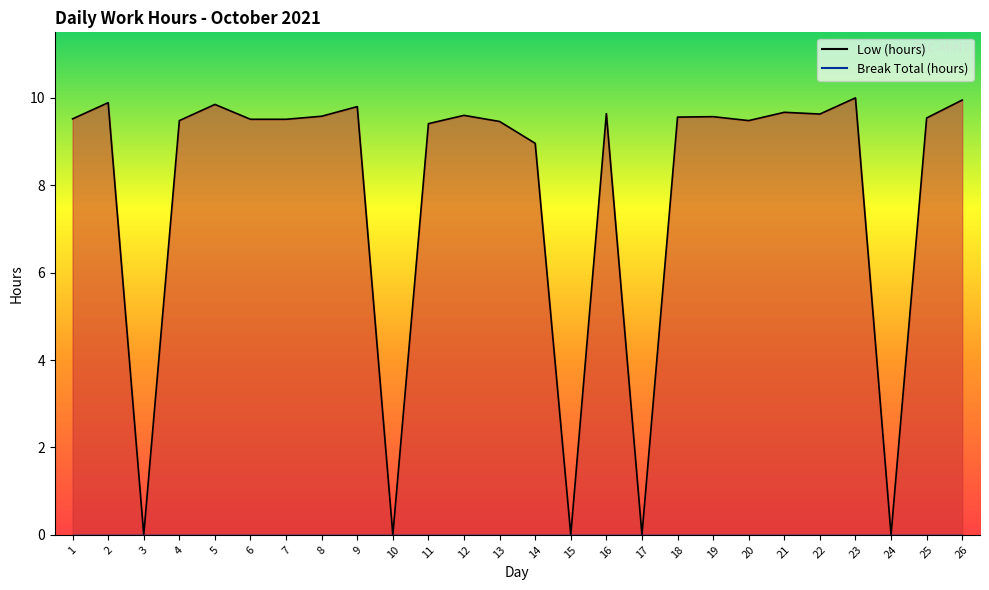

Which category has the lowest value across all series?

3